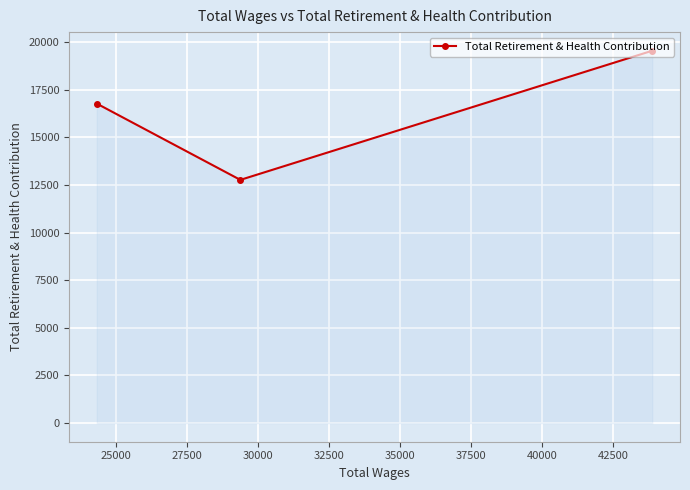

What is the minimum value shown in the chart?

12763